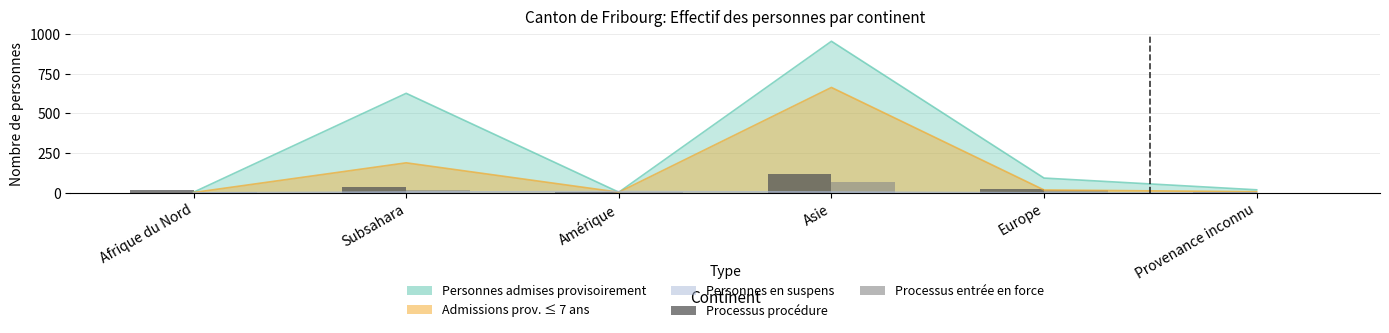

Between Provenance inconnu and Amérique, which is larger?

Amérique